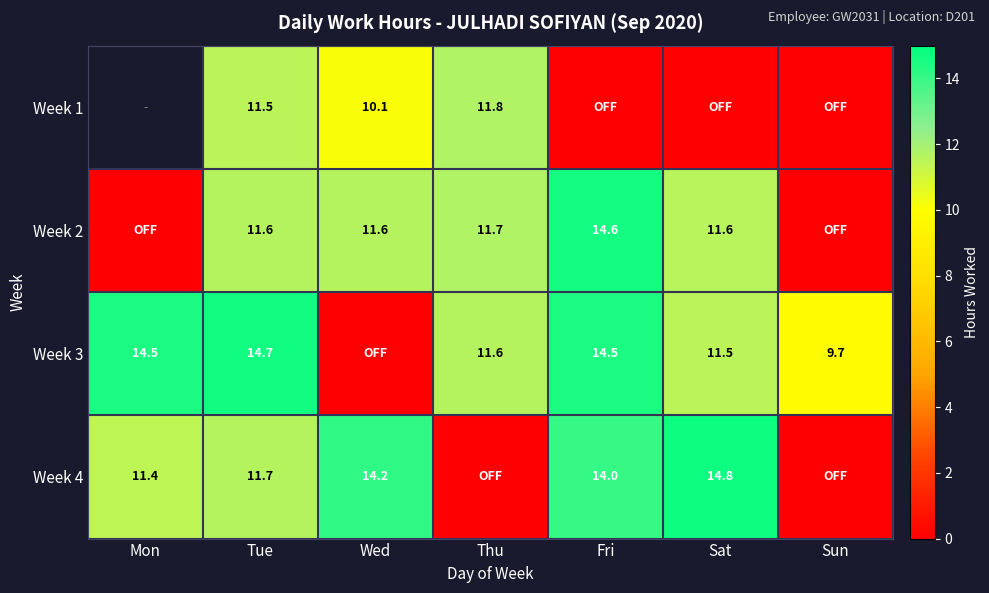

What is the difference between the maximum and second lowest values in the Week 4 series?

14.8